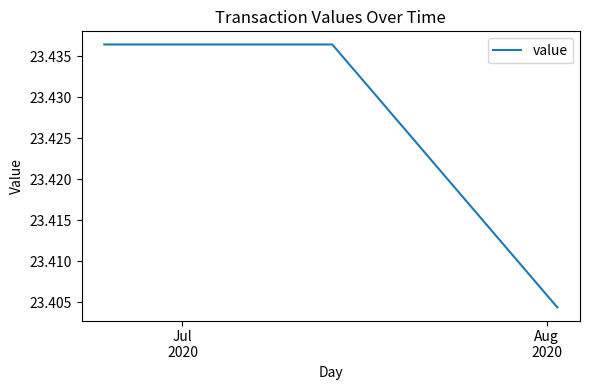

Does the chart have visible grid lines?

No